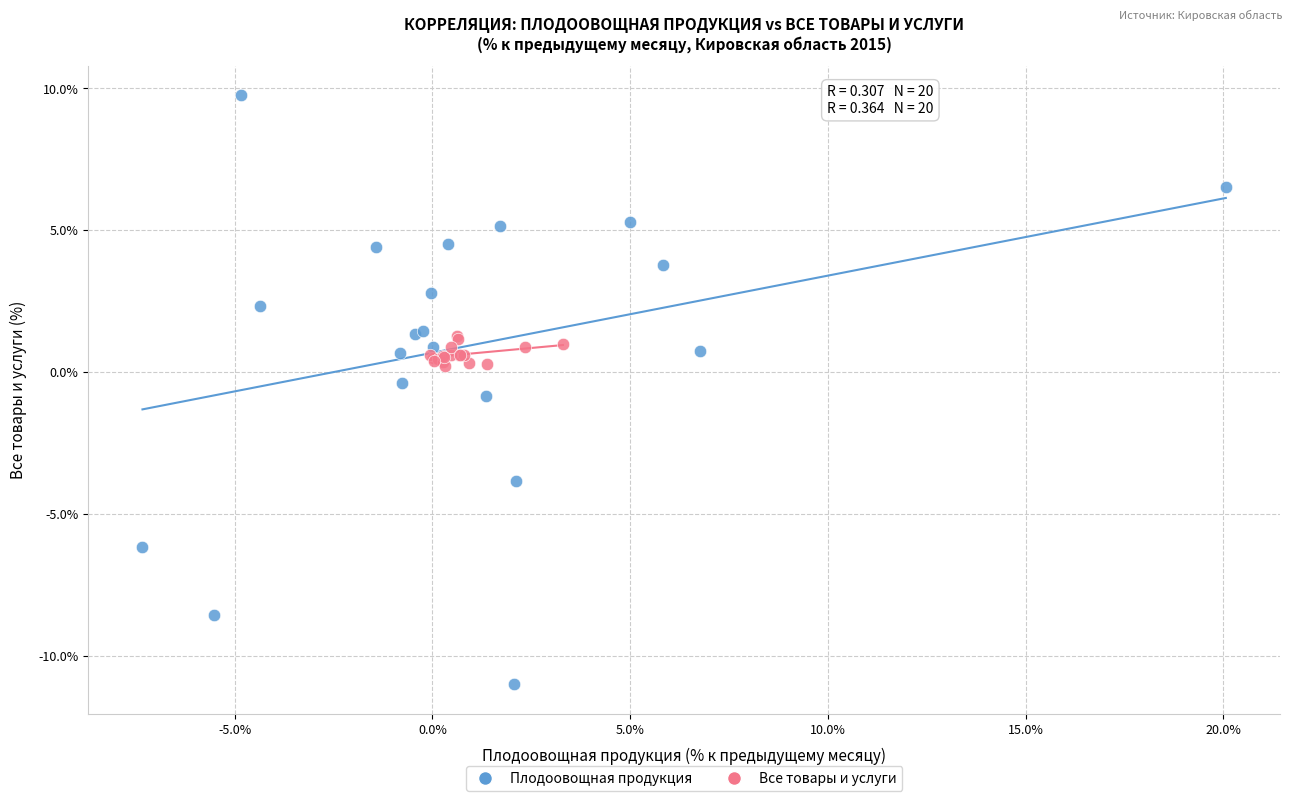

Which series has the widest spread of Y values?

Плодоовощная продукция